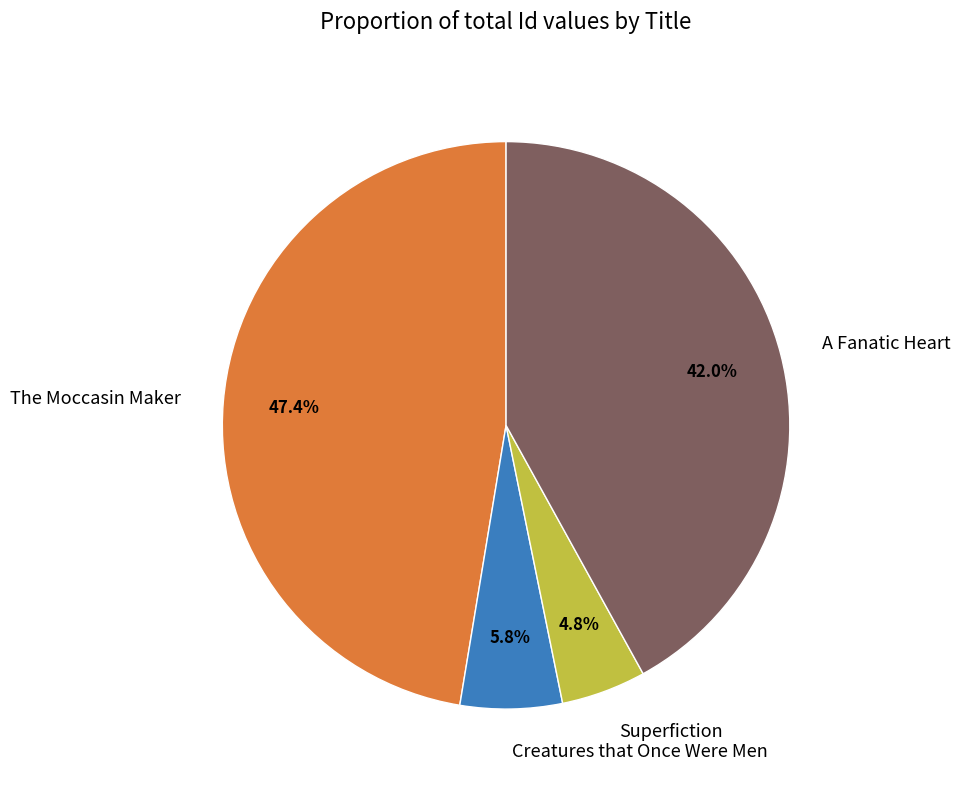

What percentage is the Creatures that Once Were Men slice, to the nearest percent?

6%